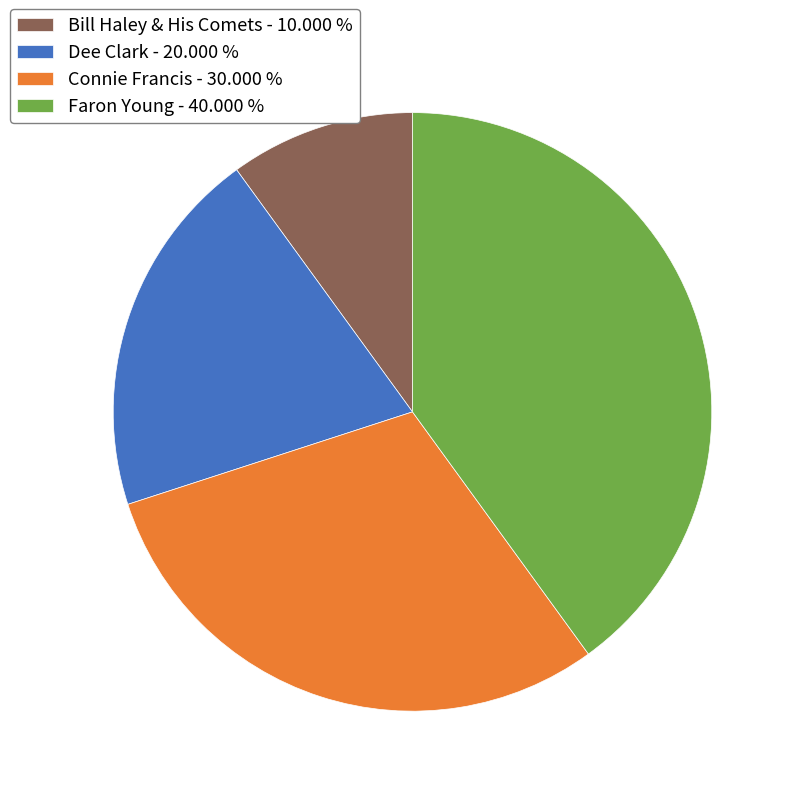

Do Faron Young - 40.000 % and Connie Francis - 30.000 % together represent more than half of the pie?

Yes